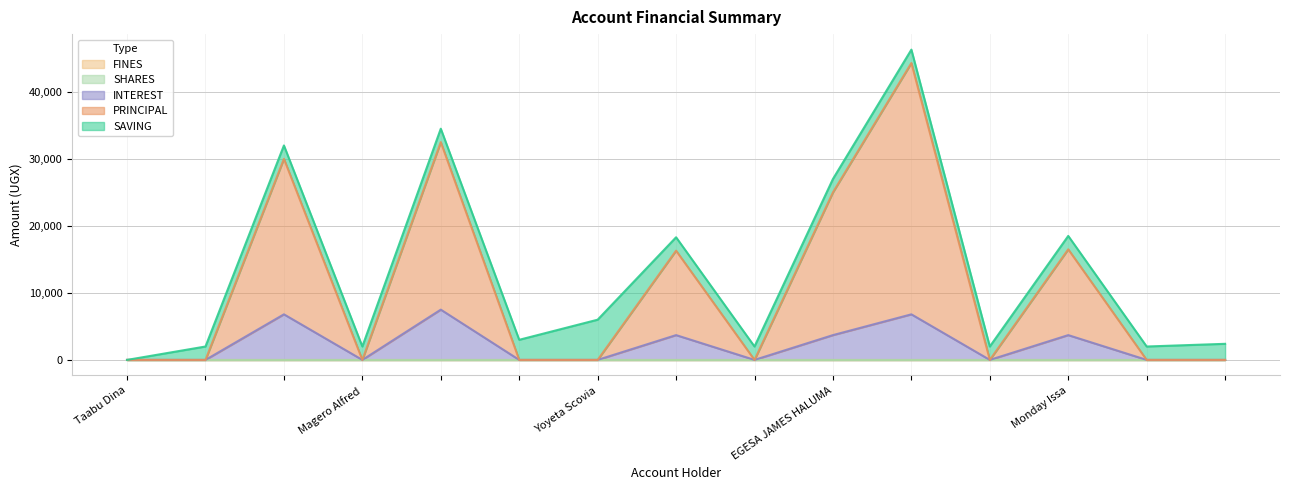

How many lines are shown in the chart?

5